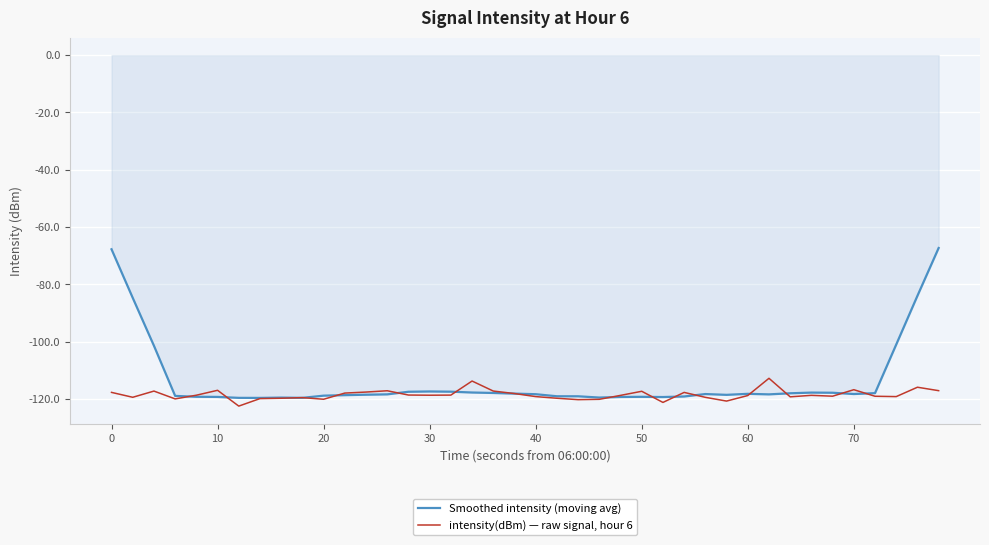

Which series has the largest range (max minus min)?

Smoothed intensity (moving avg)